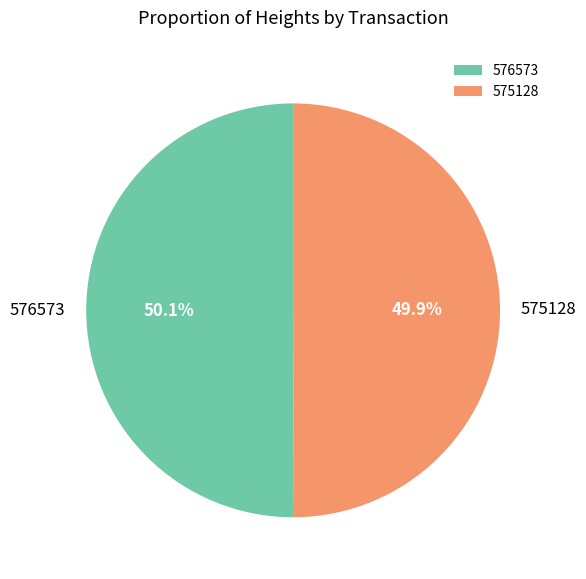

To the nearest percent, what is the average slice percentage?

50%